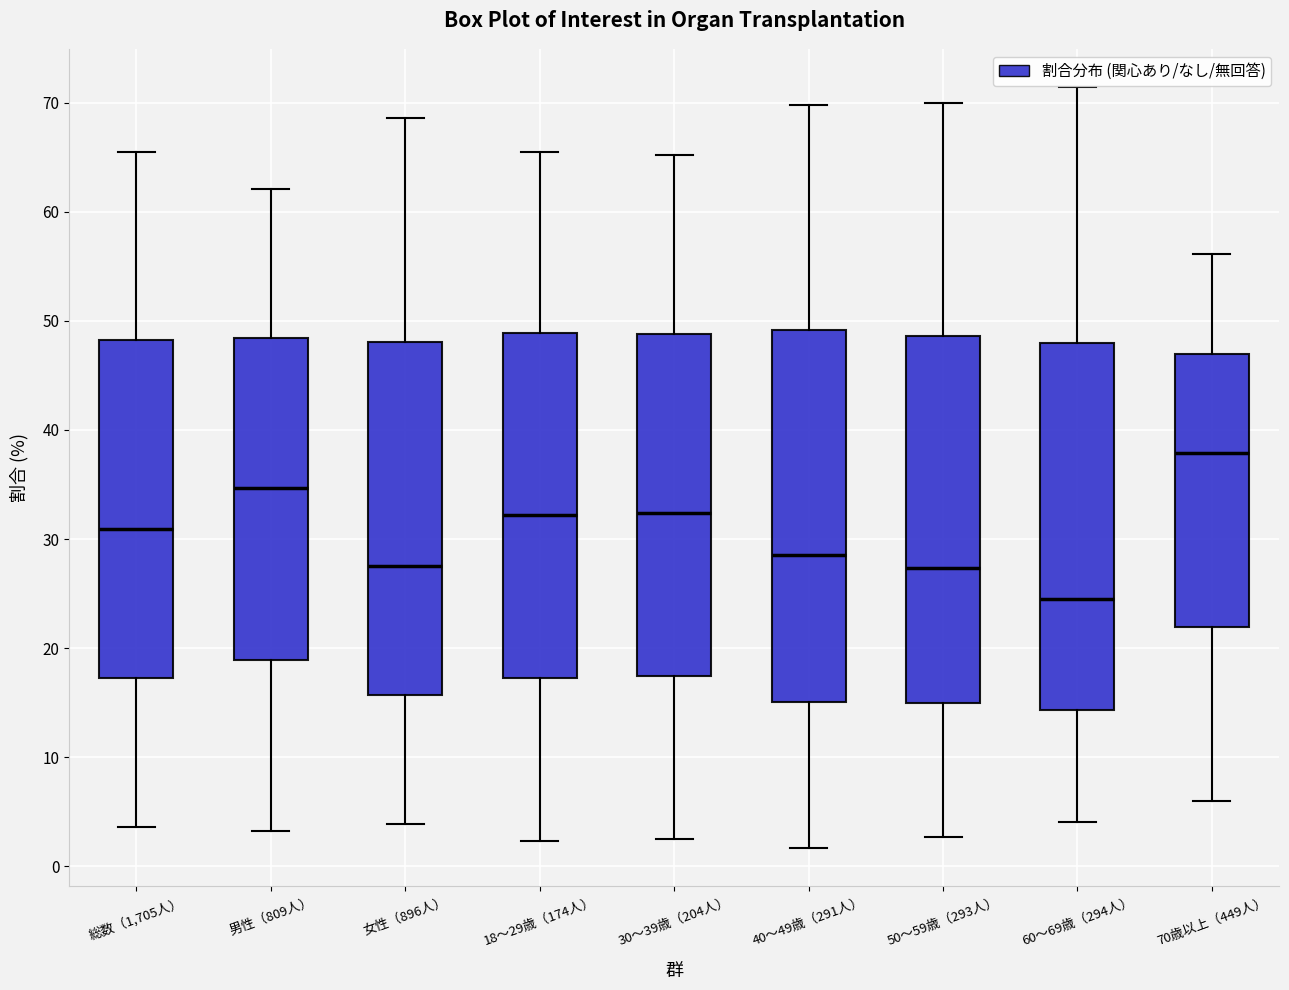

Which box has the highest median line?

70歳以上（449人）